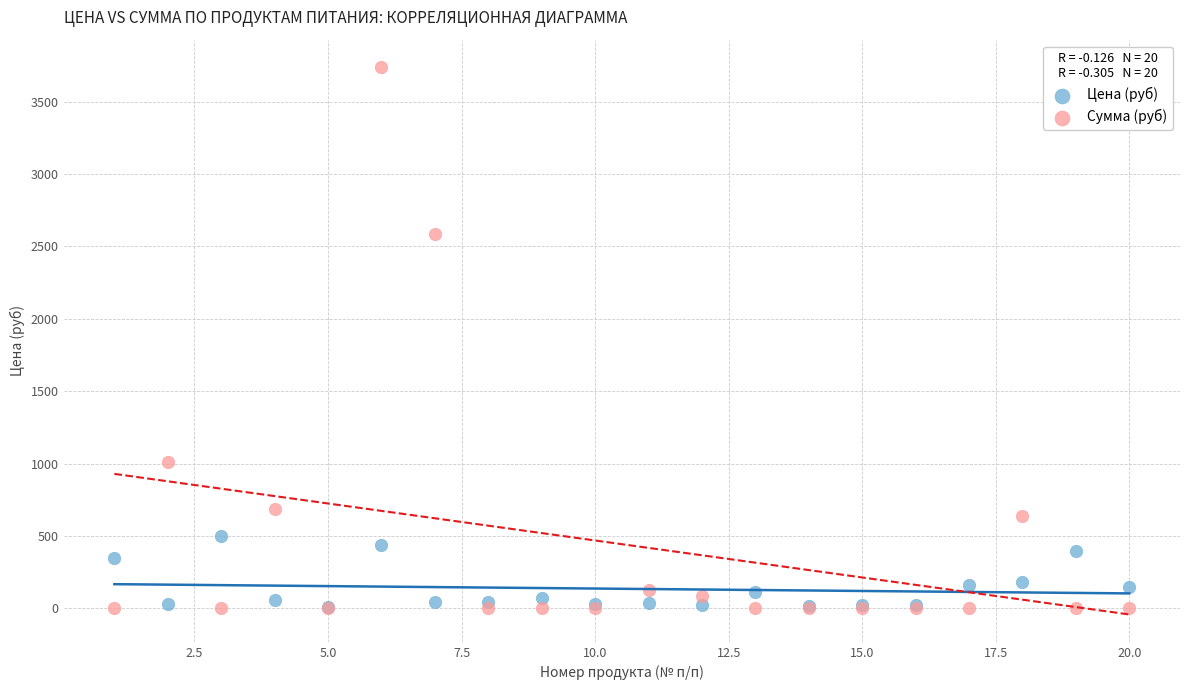

Across all series, what Y value is closest to 1869?

2586.2